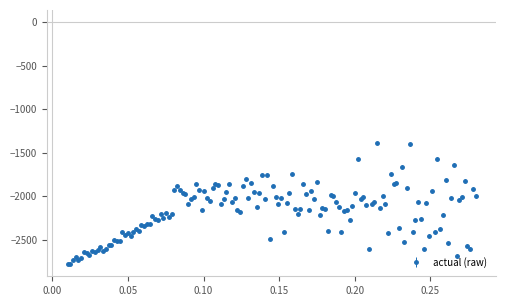

What is the value of the 118th point from the left?

-2428.5